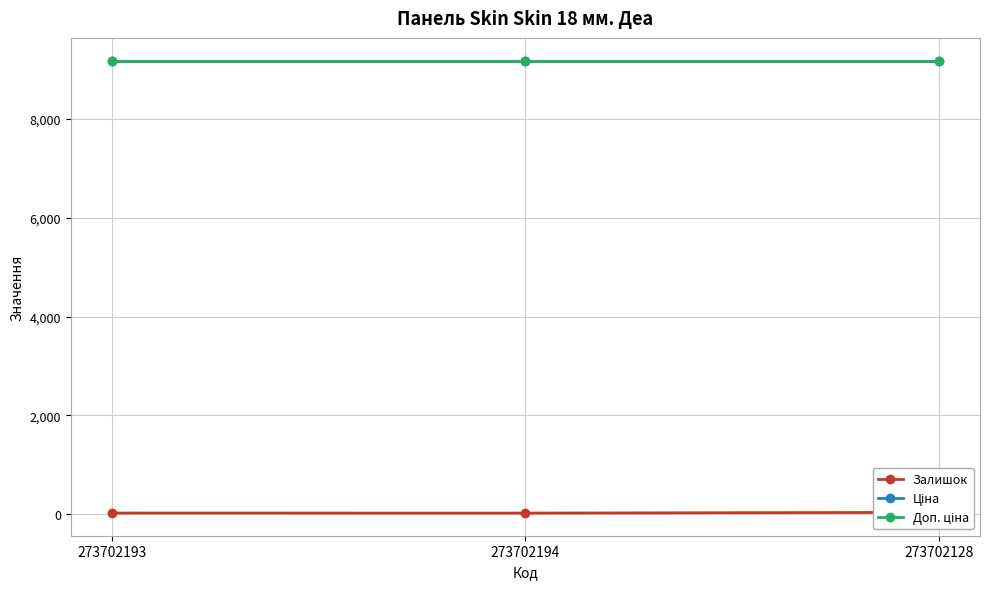

Reading left to right, list all the values displayed in this chart.

Залишок: 20.0	19.0	34.0
Ціна: 9185.9	9185.9	9185.9
Доп. ціна: 9185.9	9185.9	9185.9